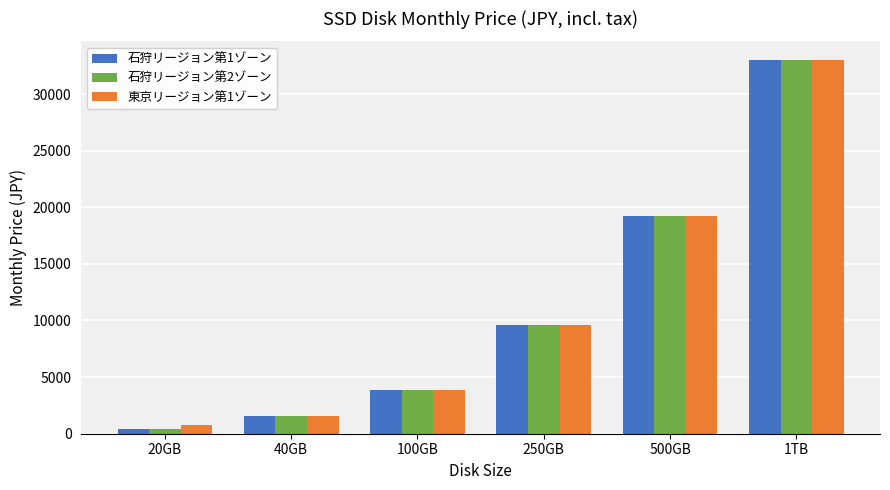

The 石狩リージョン第1ゾーン series shows 15402 at 250GB. True or false?

False